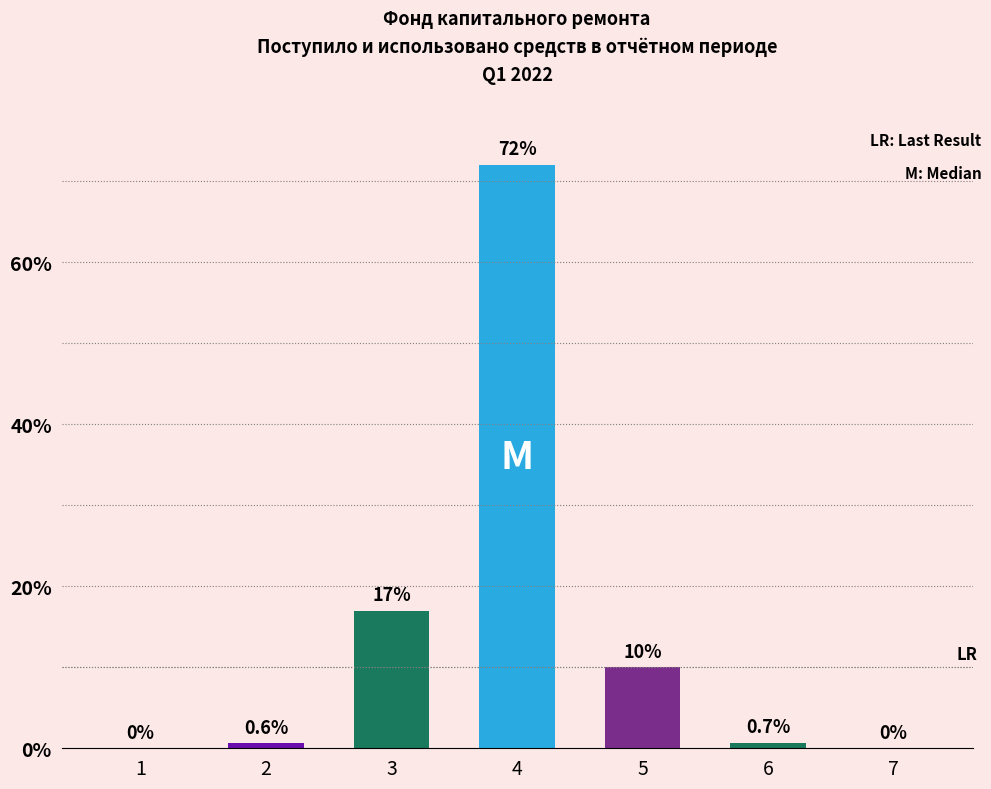

Where is the data nearest to the value 36?

3